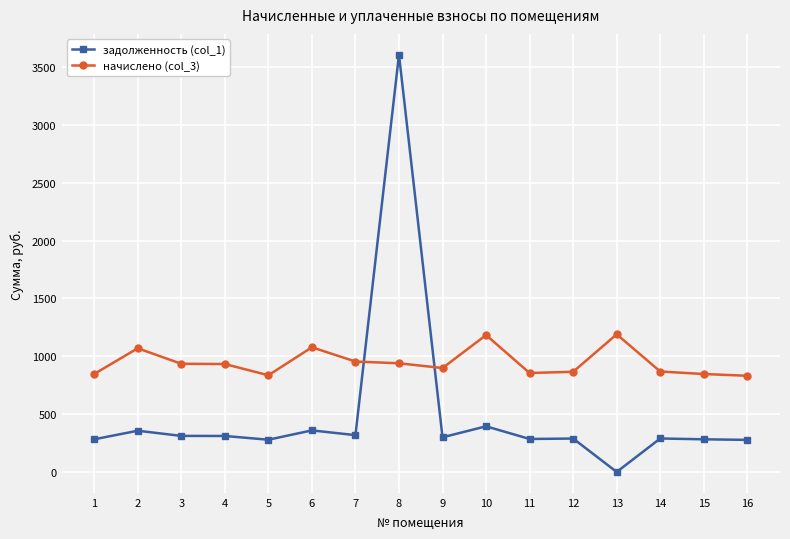

What is the difference between the начислено (col_3) values at 2 and 7?

114.5